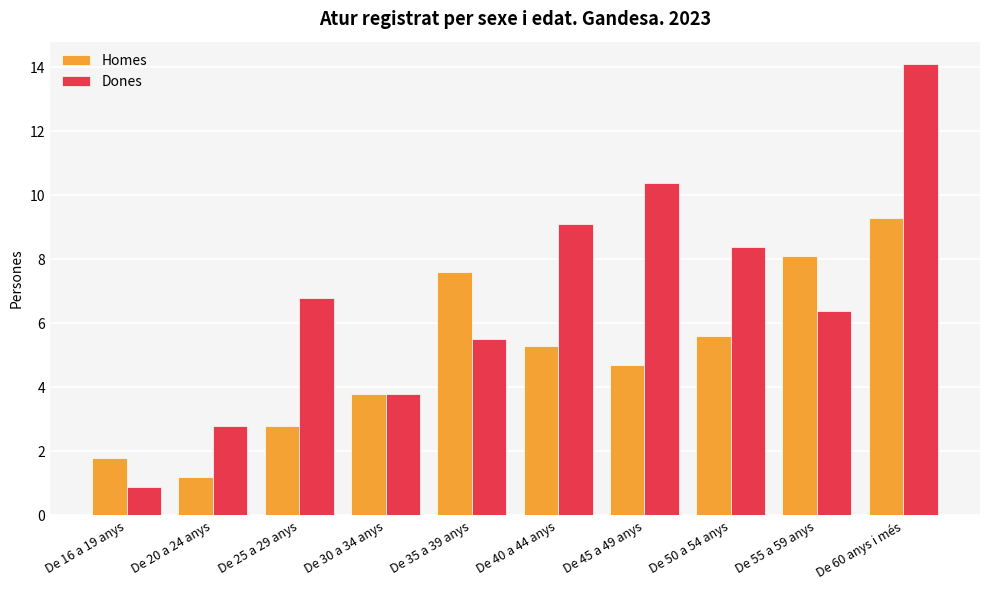

What position from the right is De 60 anys i més?

1